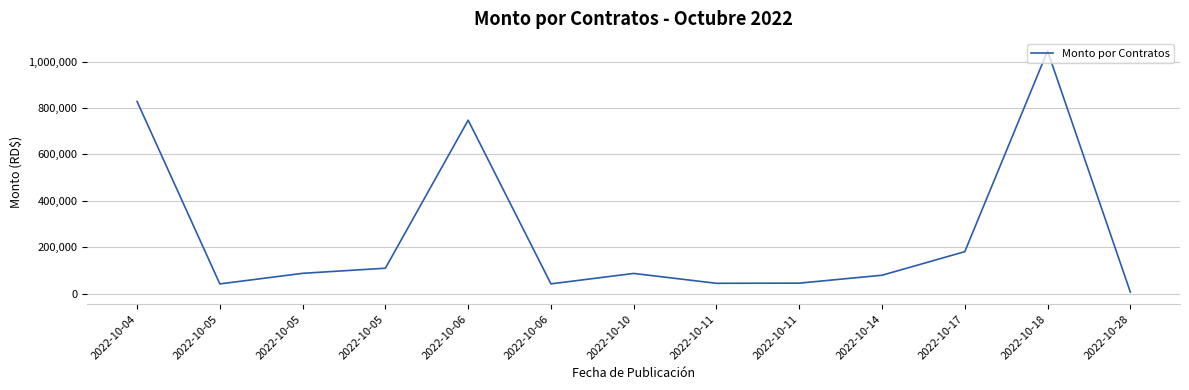

What is the difference between the maximum and minimum values?

1038715